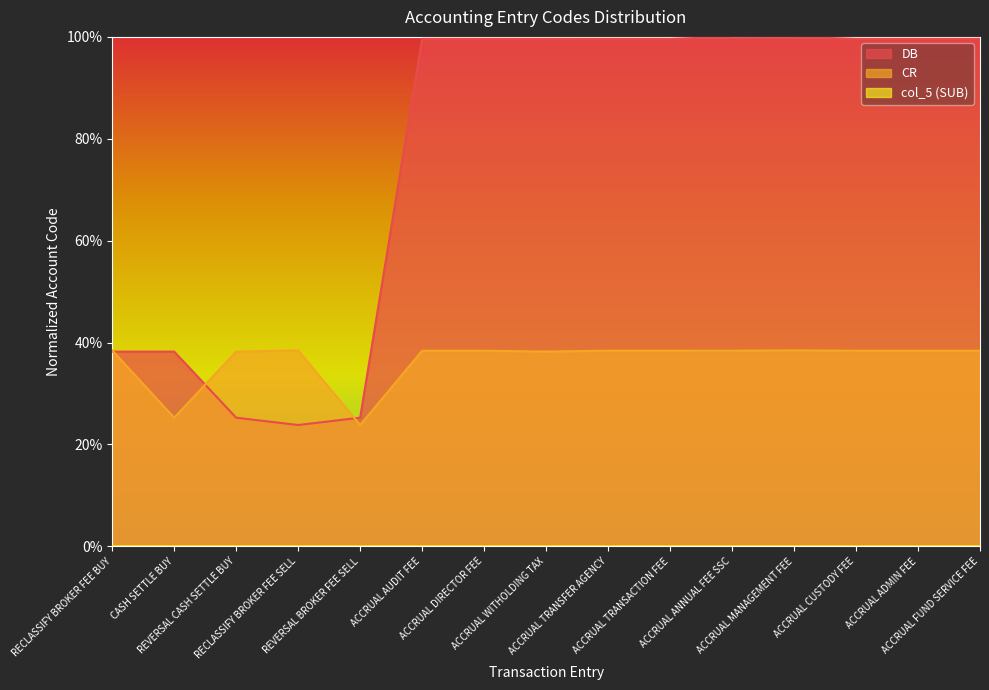

Reading left to right, extract all data points from this chart.

DB: RECLASSIFY BROKER FEE BUY=0.4	CASH SETTLE BUY=0.4	REVERSAL CASH SETTLE BUY=0.3	RECLASSIFY BROKER FEE SELL=0.2	REVERSAL BROKER FEE SELL=0.3	ACCRUAL AUDIT FEE=1.0	ACCRUAL DIRECTOR FEE=1.0	ACCRUAL WITHOLDING TAX=1.0	ACCRUAL TRANSFER AGENCY=1.0	ACCRUAL TRANSACTION FEE=1.0	ACCRUAL ANNUAL FEE SSC=1.0	ACCRUAL MANAGEMENT FEE=1.0	ACCRUAL CUSTODY FEE=1.0	ACCRUAL ADMIN FEE=1.0	ACCRUAL FUND SERVICE FEE=1.0
CR: RECLASSIFY BROKER FEE BUY=0.4	CASH SETTLE BUY=0.3	REVERSAL CASH SETTLE BUY=0.4	RECLASSIFY BROKER FEE SELL=0.4	REVERSAL BROKER FEE SELL=0.2	ACCRUAL AUDIT FEE=0.4	ACCRUAL DIRECTOR FEE=0.4	ACCRUAL WITHOLDING TAX=0.4	ACCRUAL TRANSFER AGENCY=0.4	ACCRUAL TRANSACTION FEE=0.4	ACCRUAL ANNUAL FEE SSC=0.4	ACCRUAL MANAGEMENT FEE=0.4	ACCRUAL CUSTODY FEE=0.4	ACCRUAL ADMIN FEE=0.4	ACCRUAL FUND SERVICE FEE=0.4
col_5: RECLASSIFY BROKER FEE BUY=0.0	CASH SETTLE BUY=0.0	REVERSAL CASH SETTLE BUY=0.0	RECLASSIFY BROKER FEE SELL=0.0	REVERSAL BROKER FEE SELL=0.0	ACCRUAL AUDIT FEE=0.0	ACCRUAL DIRECTOR FEE=0.0	ACCRUAL WITHOLDING TAX=0.0	ACCRUAL TRANSFER AGENCY=0.0	ACCRUAL TRANSACTION FEE=0.0	ACCRUAL ANNUAL FEE SSC=0.0	ACCRUAL MANAGEMENT FEE=0.0	ACCRUAL CUSTODY FEE=0.0	ACCRUAL ADMIN FEE=0.0	ACCRUAL FUND SERVICE FEE=0.0